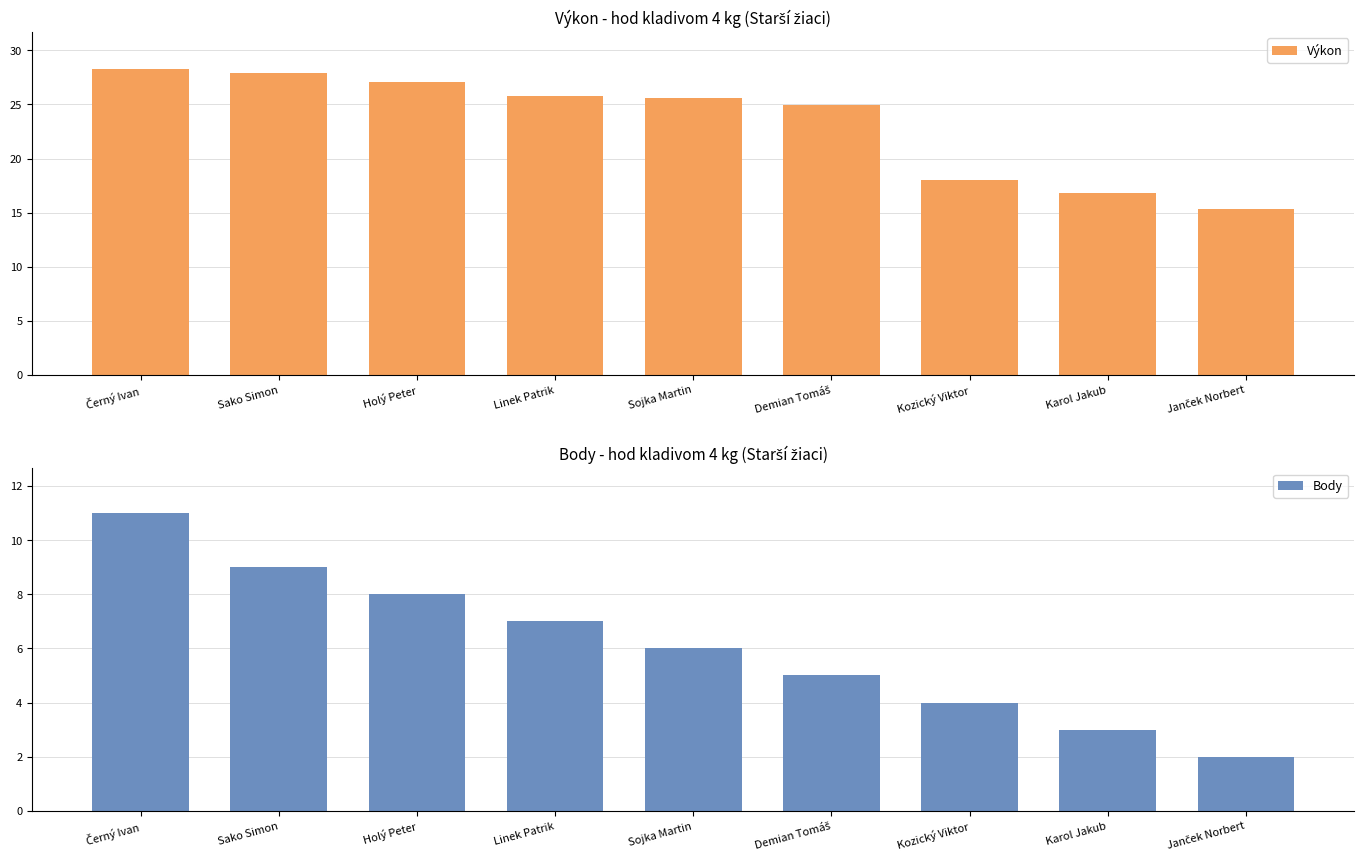

Which has a higher value, Sojka Martin or Černý Ivan?

Černý Ivan